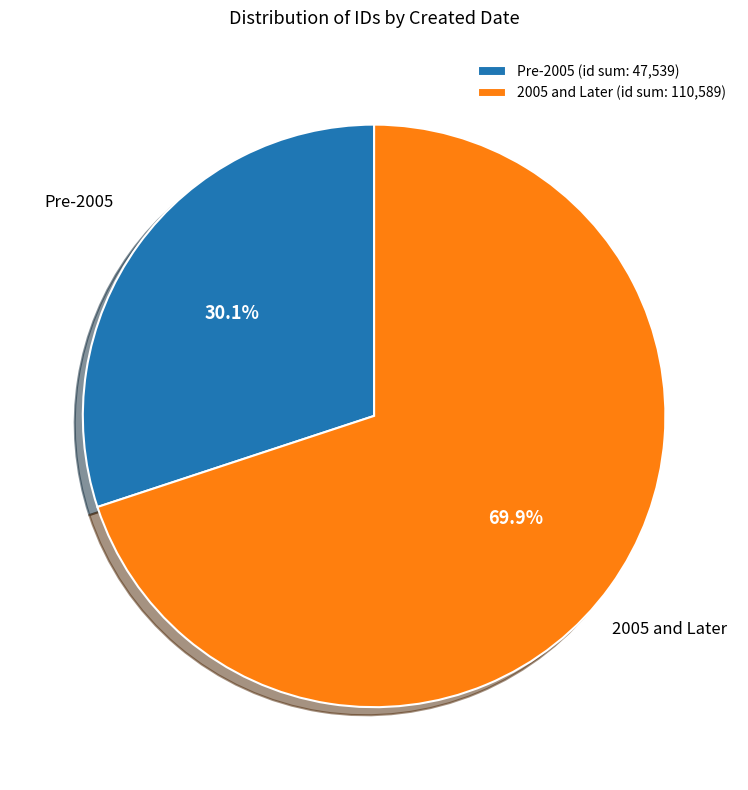

Between 2005 and Later and Pre-2005, which is larger?

2005 and Later